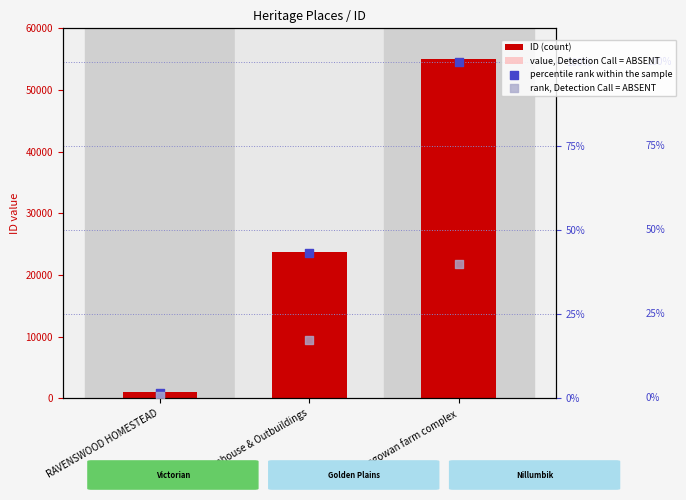

Which series has the largest Y range (max minus min)?

ID (count)